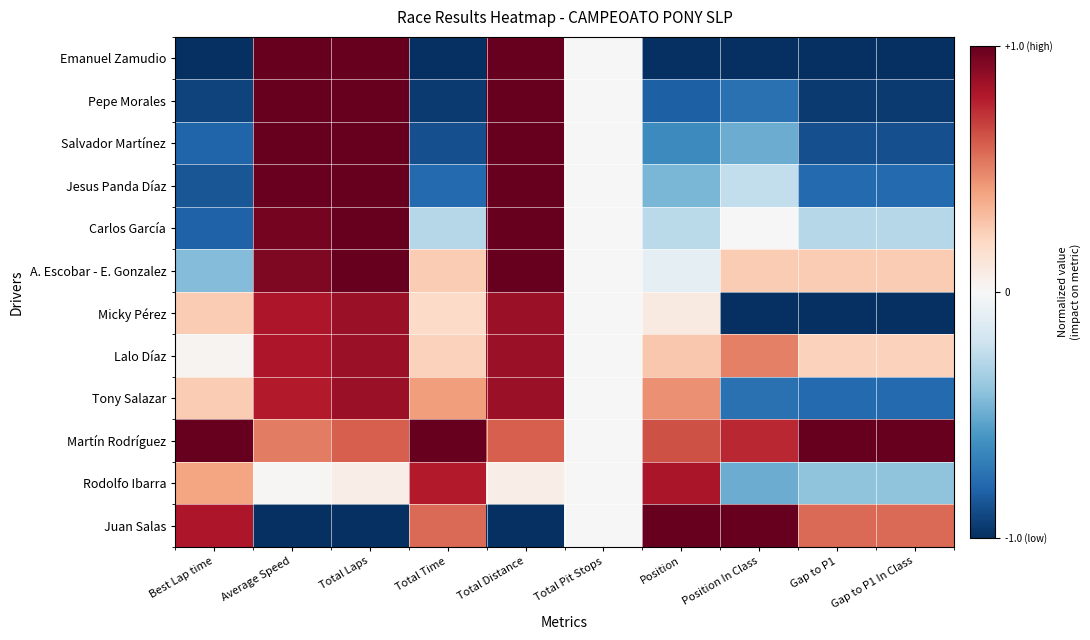

Reading left to right, transcribe all the data shown in this chart.

Emanuel Zamudio: Best Lap time=-1.0	Average Speed=1.0	Total Laps=1.0	Total Time=-1.0	Total Distance=1.0	Total Pit Stops=0.0	Position=-1.0	Position In Class=-1.0	Gap to P1=-1.0	Gap to P1 In Class=-1.0
Pepe Morales: Best Lap time=-0.9	Average Speed=1.0	Total Laps=1.0	Total Time=-1.0	Total Distance=1.0	Total Pit Stops=0.0	Position=-0.8	Position In Class=-0.8	Gap to P1=-1.0	Gap to P1 In Class=-1.0
Salvador Martínez: Best Lap time=-0.8	Average Speed=1.0	Total Laps=1.0	Total Time=-0.9	Total Distance=1.0	Total Pit Stops=0.0	Position=-0.6	Position In Class=-0.5	Gap to P1=-0.9	Gap to P1 In Class=-0.9
Jesus Panda Díaz: Best Lap time=-0.9	Average Speed=1.0	Total Laps=1.0	Total Time=-0.8	Total Distance=1.0	Total Pit Stops=0.0	Position=-0.5	Position In Class=-0.2	Gap to P1=-0.8	Gap to P1 In Class=-0.8
Carlos García: Best Lap time=-0.8	Average Speed=1.0	Total Laps=1.0	Total Time=-0.3	Total Distance=1.0	Total Pit Stops=0.0	Position=-0.3	Position In Class=0.0	Gap to P1=-0.3	Gap to P1 In Class=-0.3
A. Escobar - E. Gonzalez: Best Lap time=-0.4	Average Speed=0.9	Total Laps=1.0	Total Time=0.3	Total Distance=1.0	Total Pit Stops=0.0	Position=-0.1	Position In Class=0.2	Gap to P1=0.3	Gap to P1 In Class=0.3
Micky Pérez: Best Lap time=0.3	Average Speed=0.8	Total Laps=0.9	Total Time=0.2	Total Distance=0.9	Total Pit Stops=0.0	Position=0.1	Position In Class=-1.0	Gap to P1=-1.0	Gap to P1 In Class=-1.0
Lalo Díaz: Best Lap time=0.0	Average Speed=0.8	Total Laps=0.9	Total Time=0.2	Total Distance=0.9	Total Pit Stops=0.0	Position=0.3	Position In Class=0.5	Gap to P1=0.2	Gap to P1 In Class=0.2
Tony Salazar: Best Lap time=0.3	Average Speed=0.8	Total Laps=0.9	Total Time=0.4	Total Distance=0.9	Total Pit Stops=0.0	Position=0.5	Position In Class=-0.8	Gap to P1=-0.8	Gap to P1 In Class=-0.8
Martín Rodríguez: Best Lap time=1.0	Average Speed=0.5	Total Laps=0.6	Total Time=1.0	Total Distance=0.6	Total Pit Stops=0.0	Position=0.6	Position In Class=0.8	Gap to P1=1.0	Gap to P1 In Class=1.0
Rodolfo Ibarra: Best Lap time=0.4	Average Speed=0.0	Total Laps=0.1	Total Time=0.8	Total Distance=0.1	Total Pit Stops=0.0	Position=0.8	Position In Class=-0.5	Gap to P1=-0.4	Gap to P1 In Class=-0.4
Juan Salas: Best Lap time=0.8	Average Speed=-1.0	Total Laps=-1.0	Total Time=0.6	Total Distance=-1.0	Total Pit Stops=0.0	Position=1.0	Position In Class=1.0	Gap to P1=0.6	Gap to P1 In Class=0.6